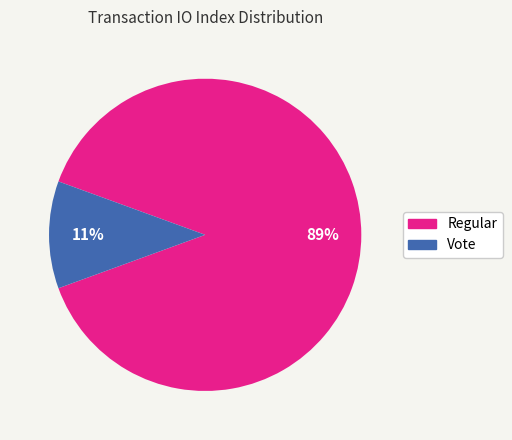

Which category has the biggest portion of the pie?

Regular